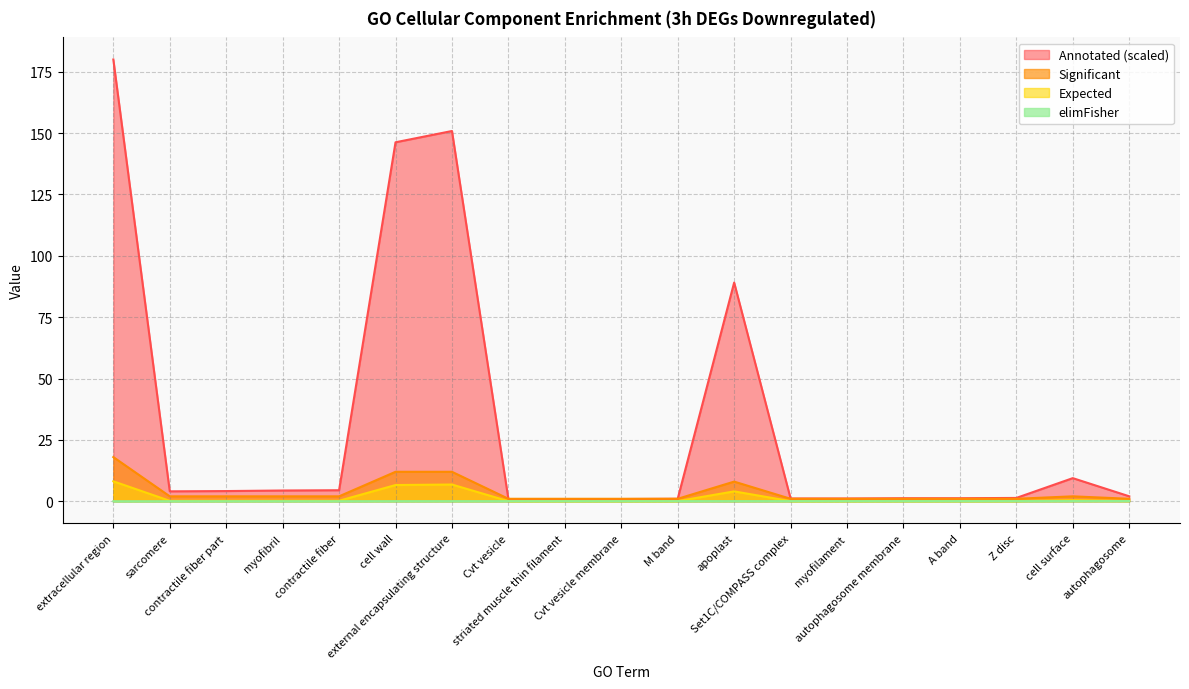

What is the average value of the Significant series?

3.7